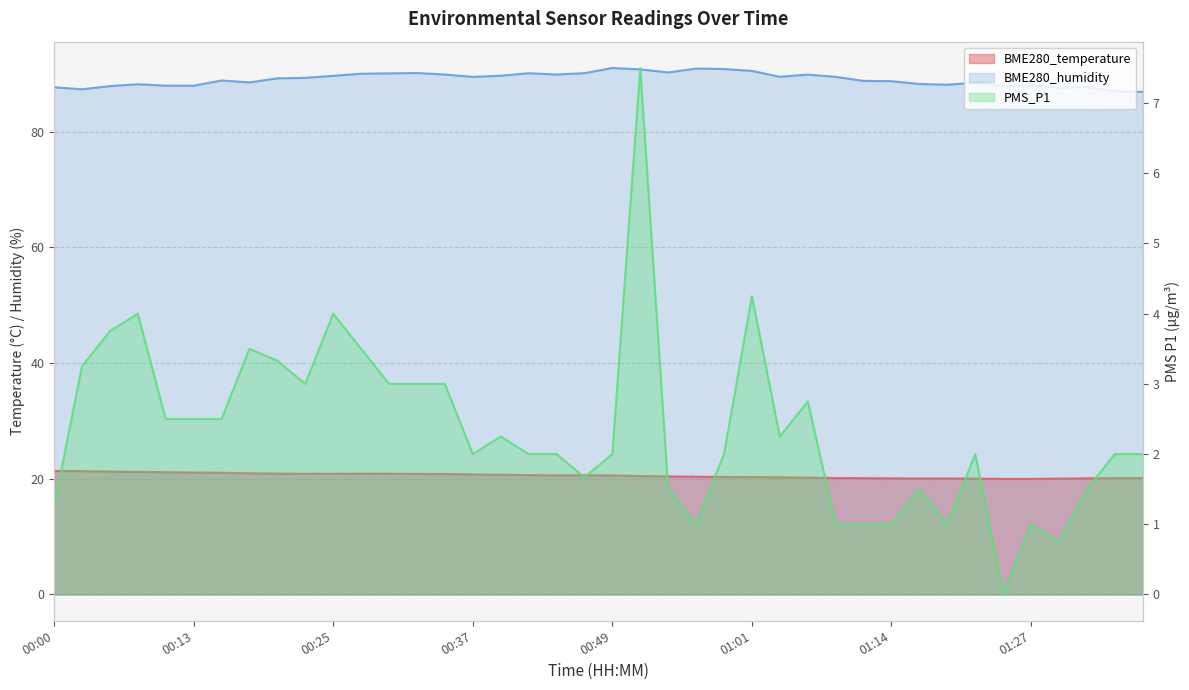

What are all the series names shown in the legend?

BME280_temperature, BME280_humidity, PMS_P1